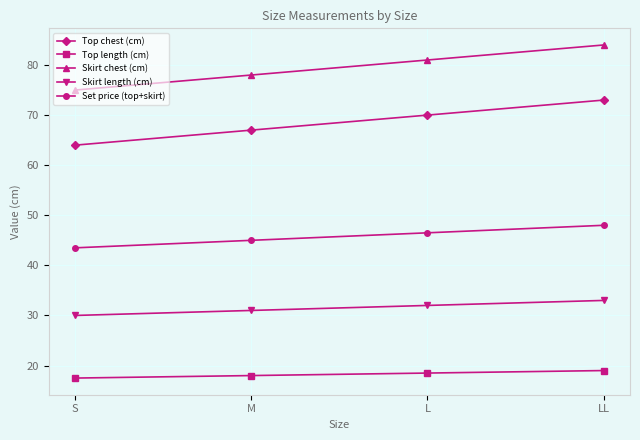

What value does the Skirt chest (cm) series have at LL?

84.0